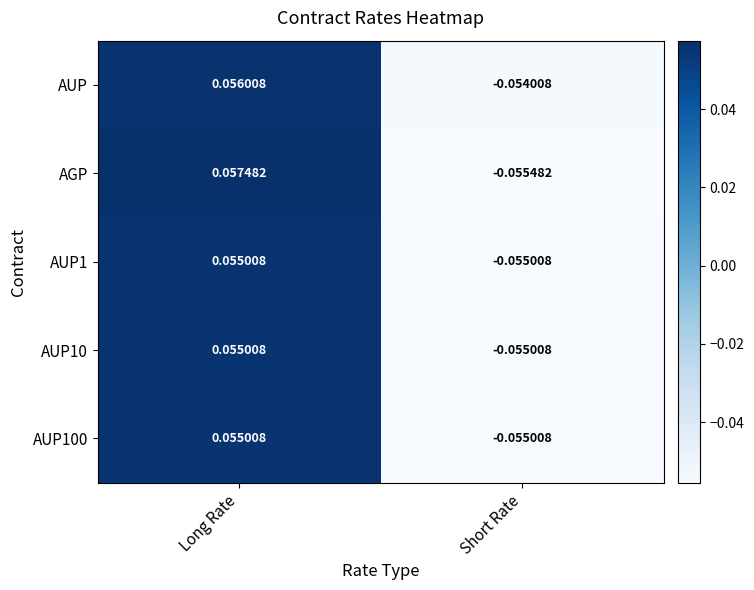

Rank the categories by AUP1 value from lowest to highest.

Short Rate, Long Rate